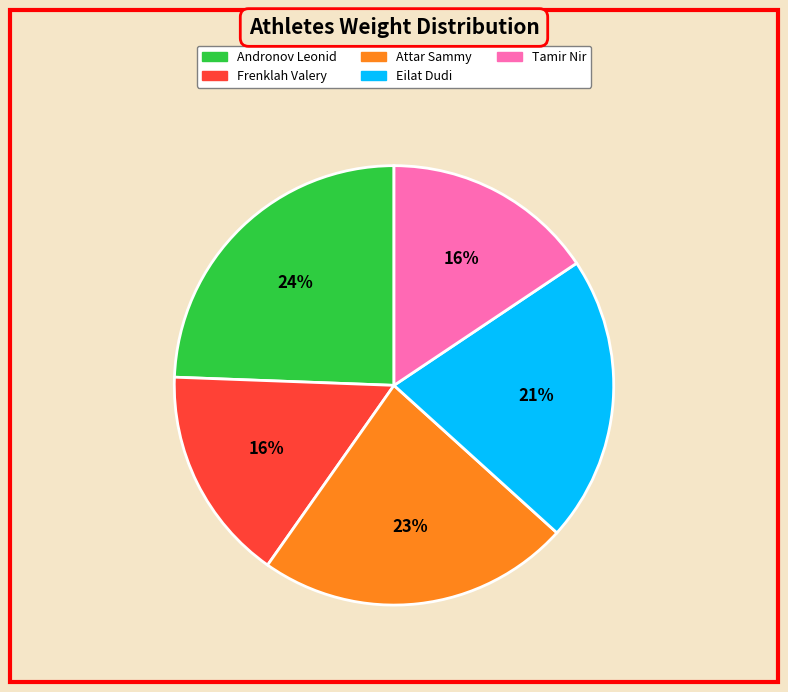

To the nearest percent, what is the average slice percentage?

20%